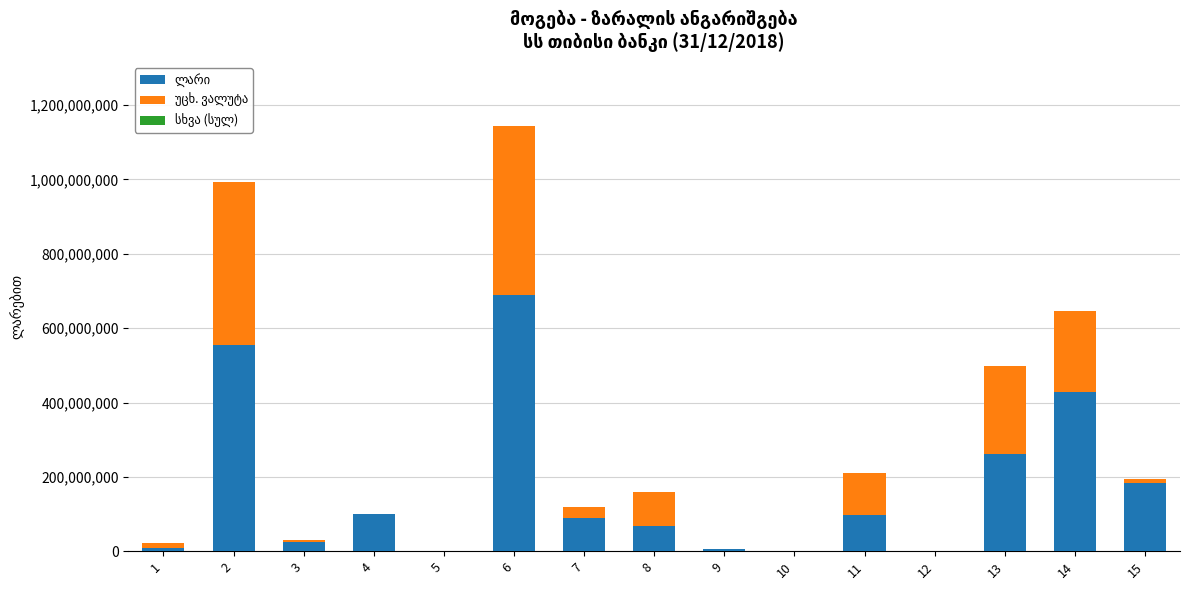

True or false: უცხ. ვალუტა has a value of 6758450.1 at 1.

False